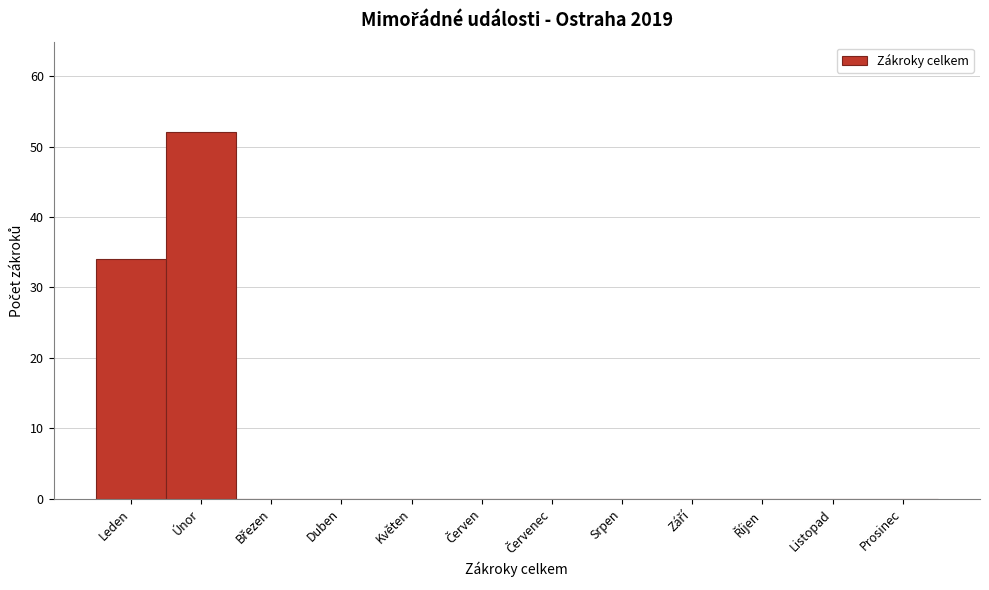

The value at Srpen is -19. True or false?

False